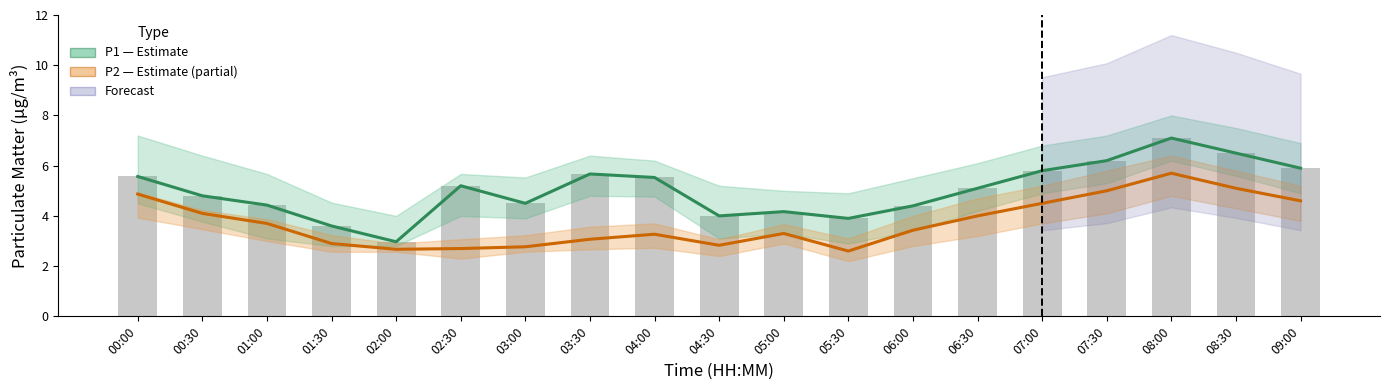

Is the value of P2 (PM2.5) at 09:00 greater than the value of P1 (PM10) at 03:30?

No